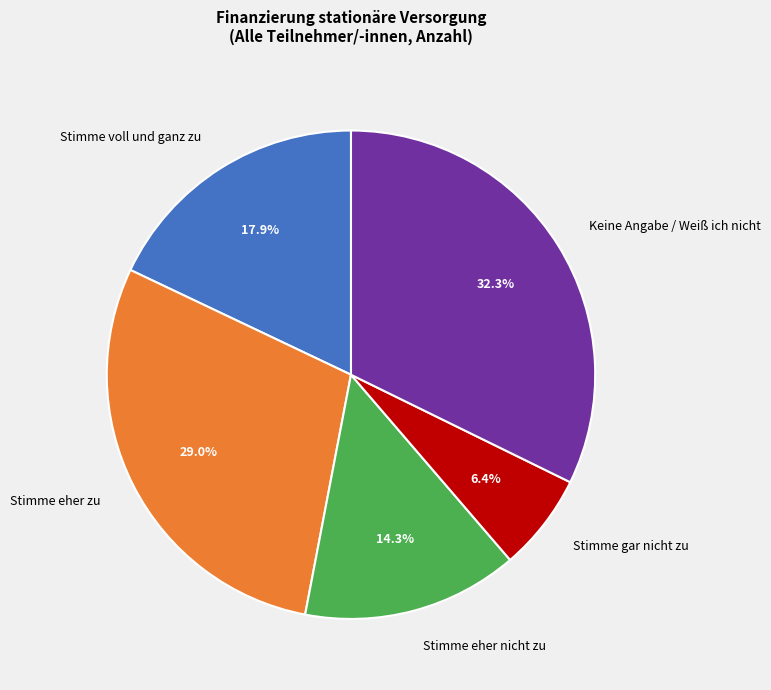

What is the smallest slice in the pie chart?

Stimme gar nicht zu